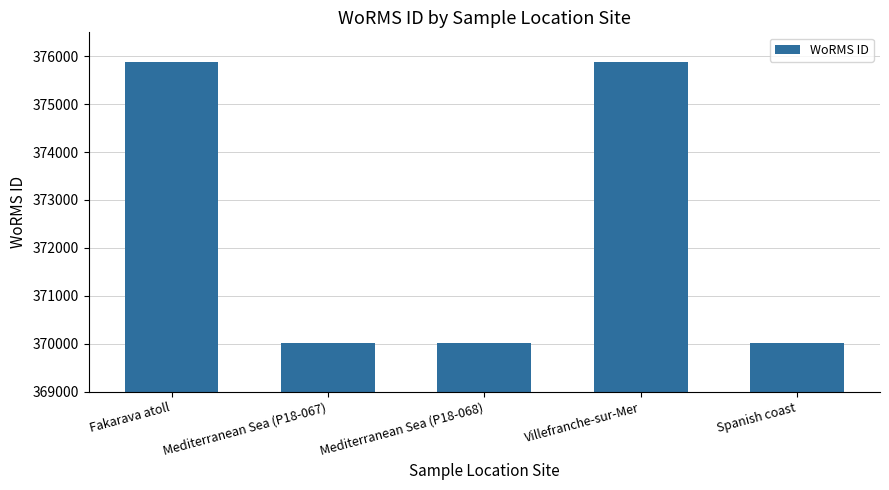

Between Fakarava atoll and Mediterranean Sea (P18-068), which is larger?

Fakarava atoll